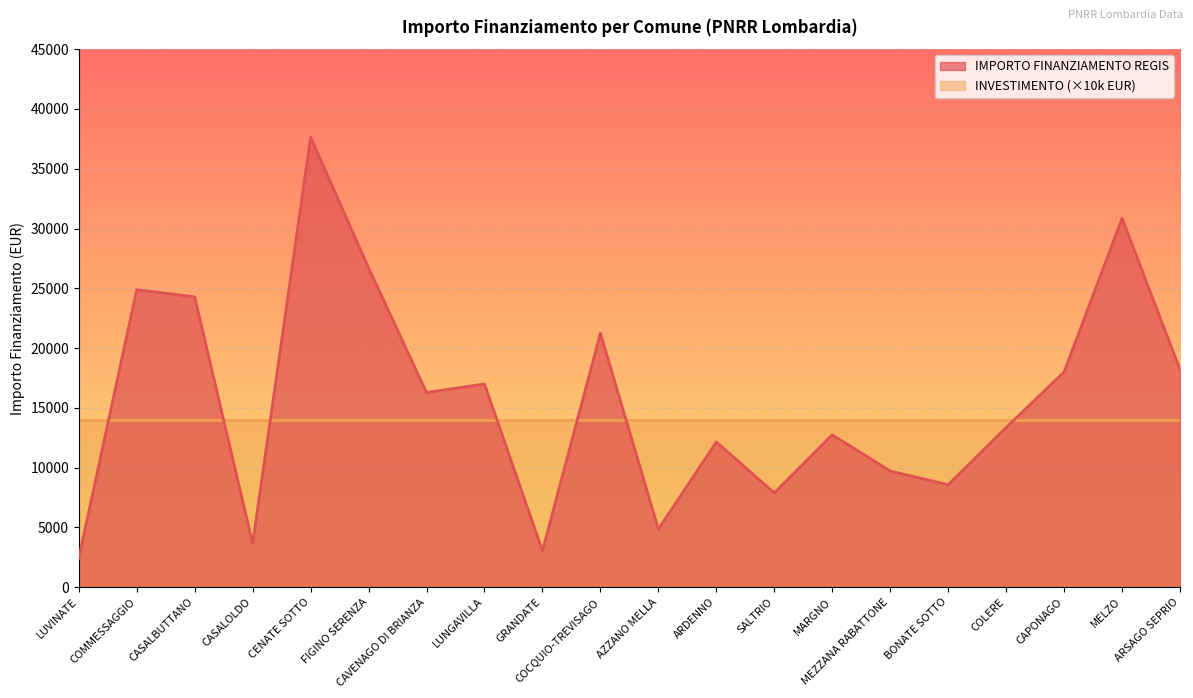

The value at BONATE SOTTO is 13355. True or false?

False